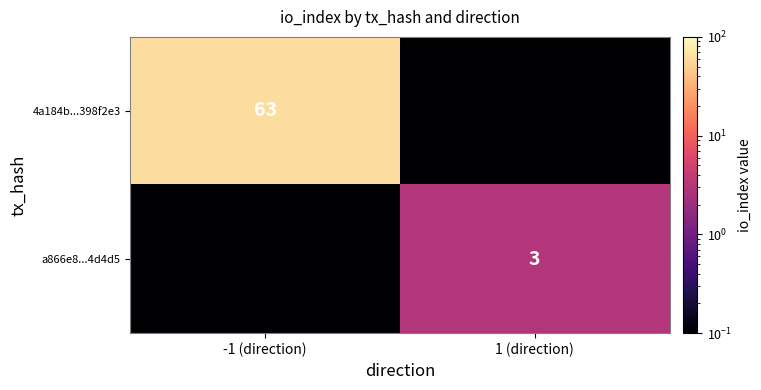

The value of 4a184b...398f2e3 at -1 (direction) is 86.4. True or false?

False